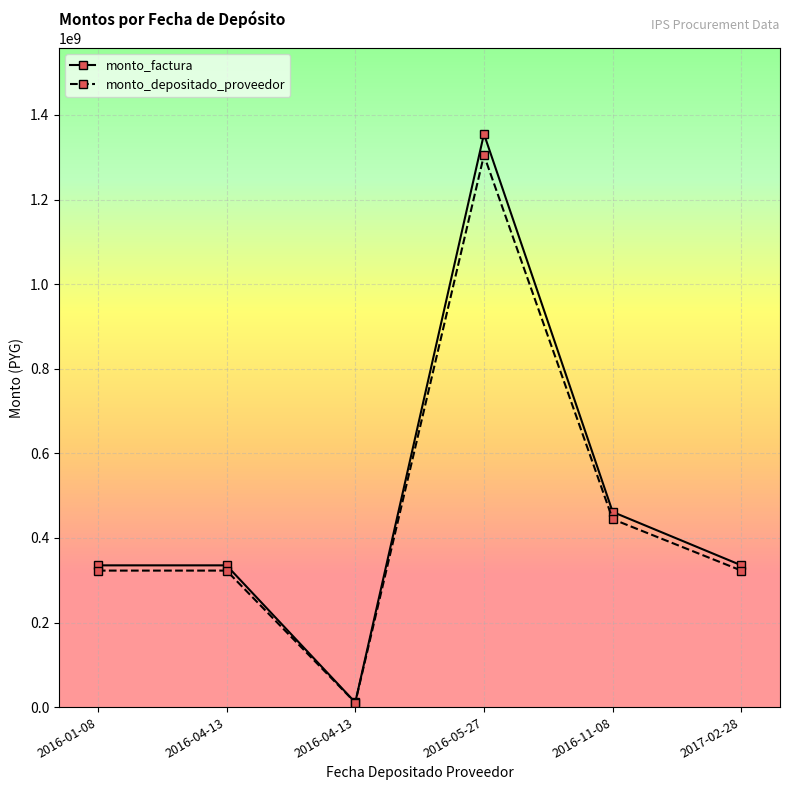

What is the label of the 4th point from the right?

2016-04-13